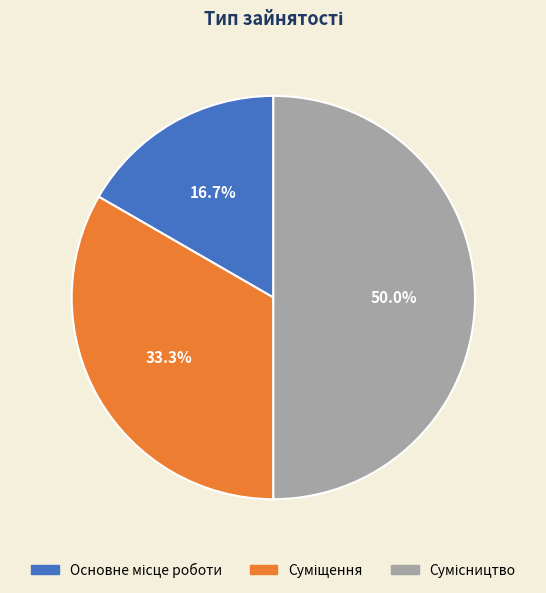

Rank the categories by value from highest to lowest.

Сумісництво, Суміщення, Основне місце роботи